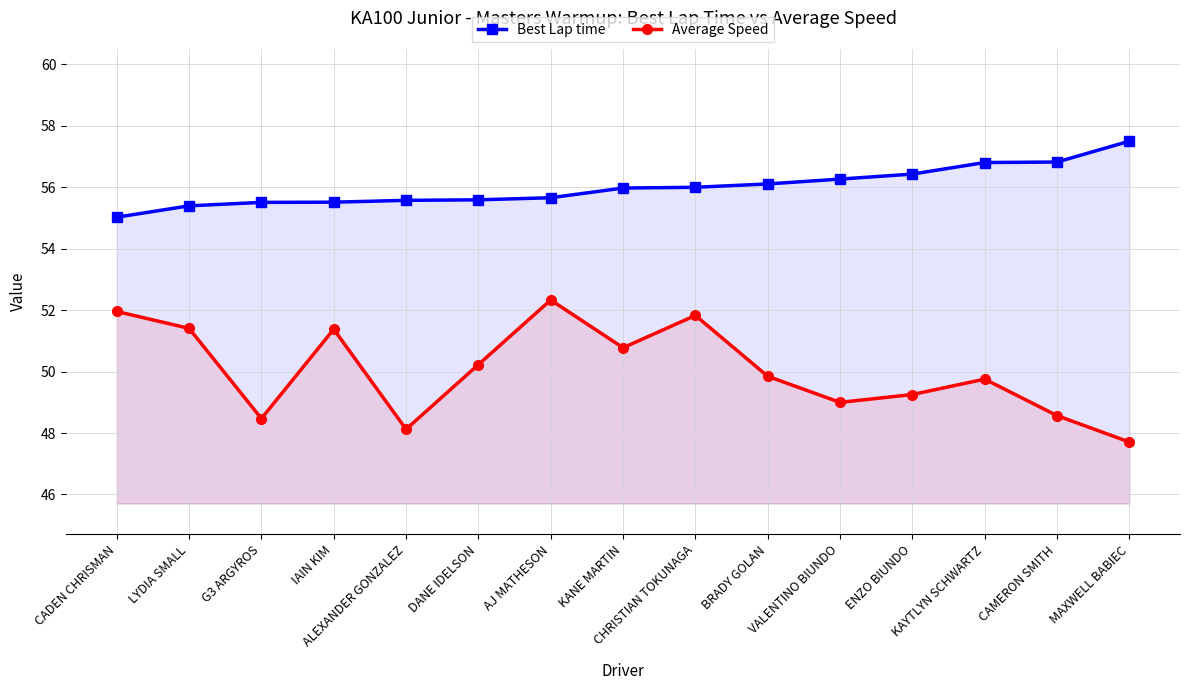

Does the chart have visible grid lines?

Yes